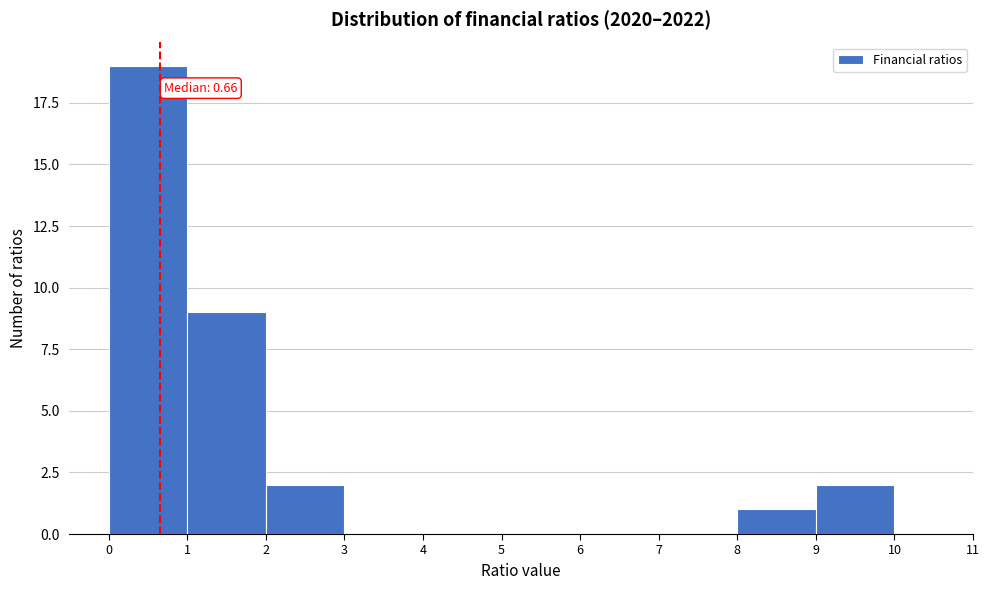

Over which range of the x-axis is the bar tallest?

0 to 1